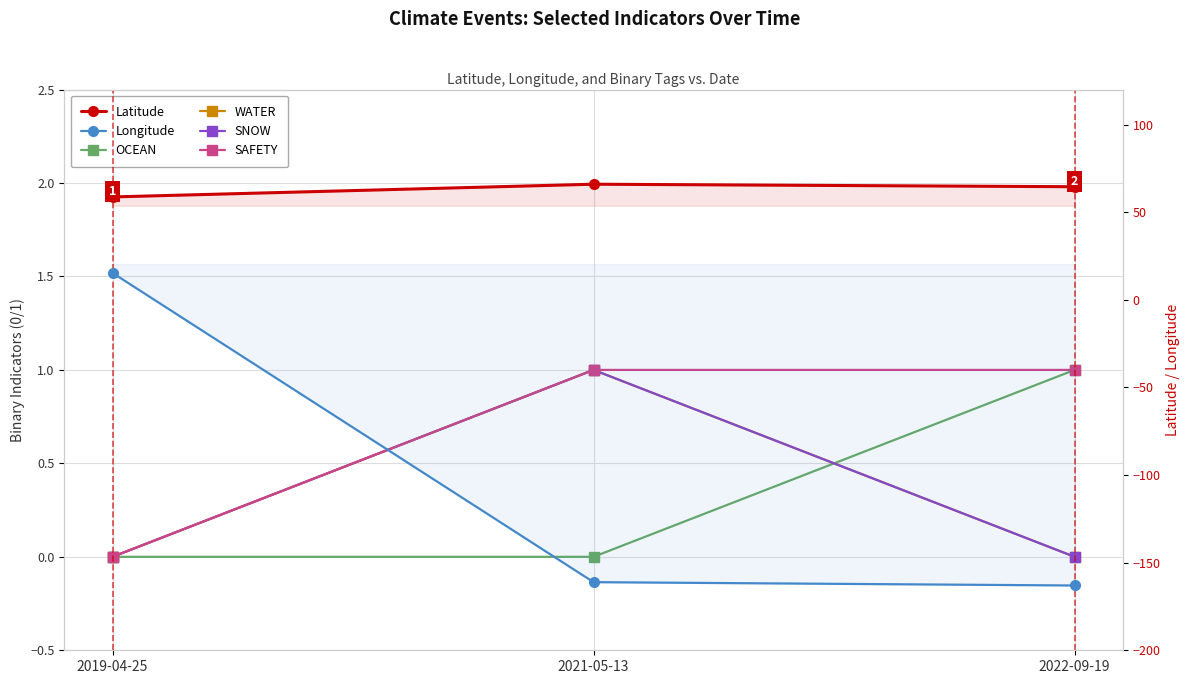

True or false: SNOW has a value of 0.0 at 2019-04-25.

True